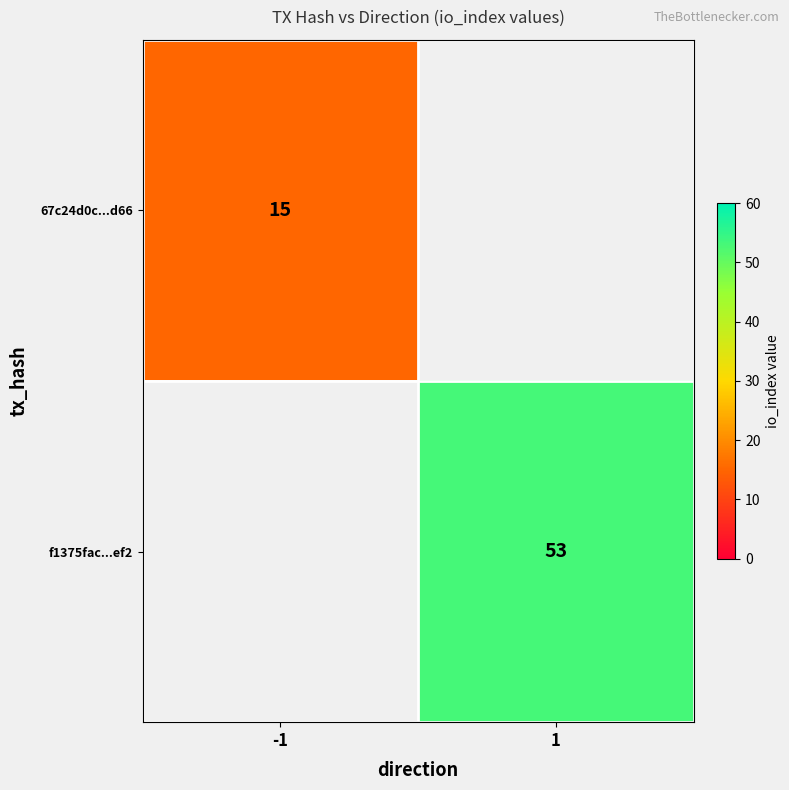

The value of f1375fac...ef2 at 1 is 53. True or false?

True